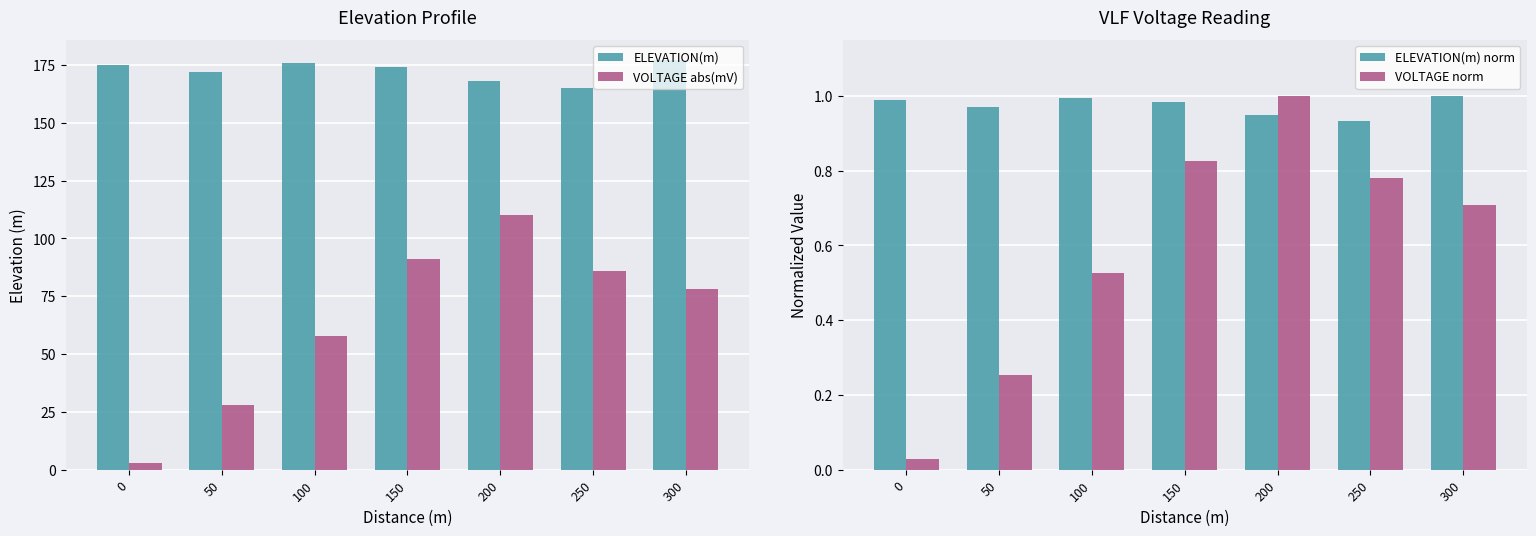

At how many categories does at least one series exceed 169?

5